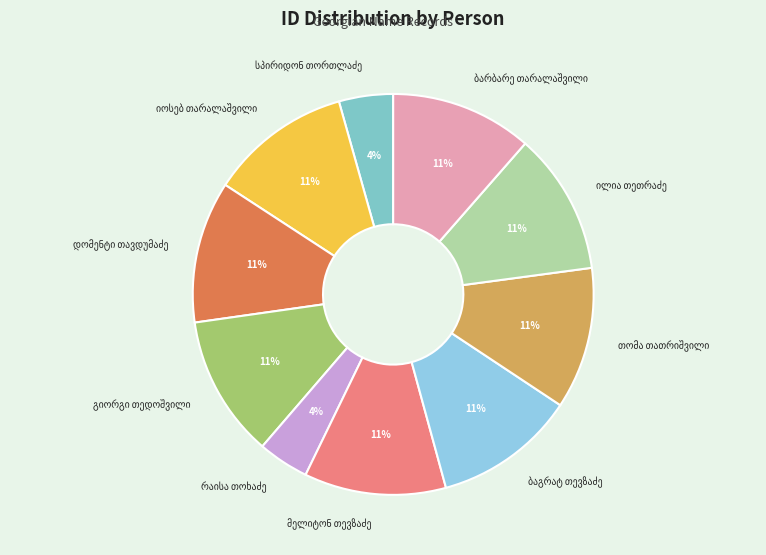

How many segments does this pie chart have?

10